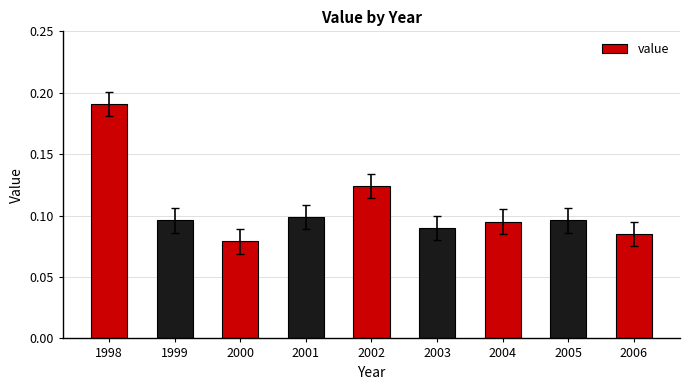

How many values are between 0 and 1?

9